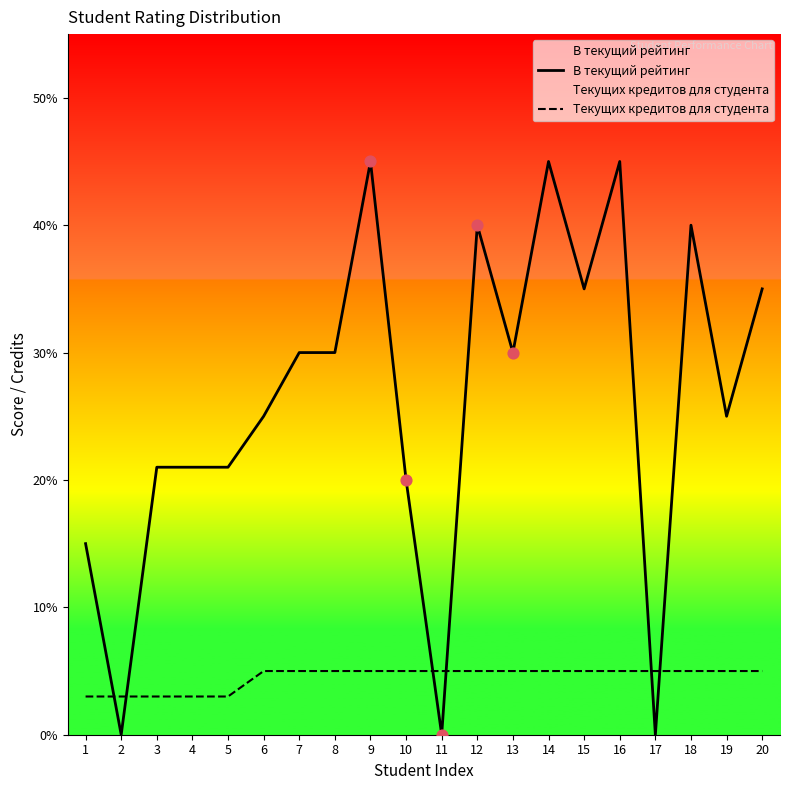

What are all the series names shown in the legend?

В текущий рейтинг, Текущих кредитов для студента